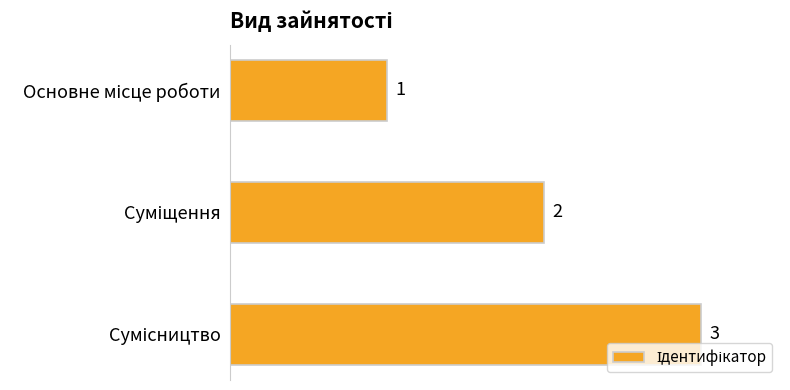

How many bars are there in total?

3